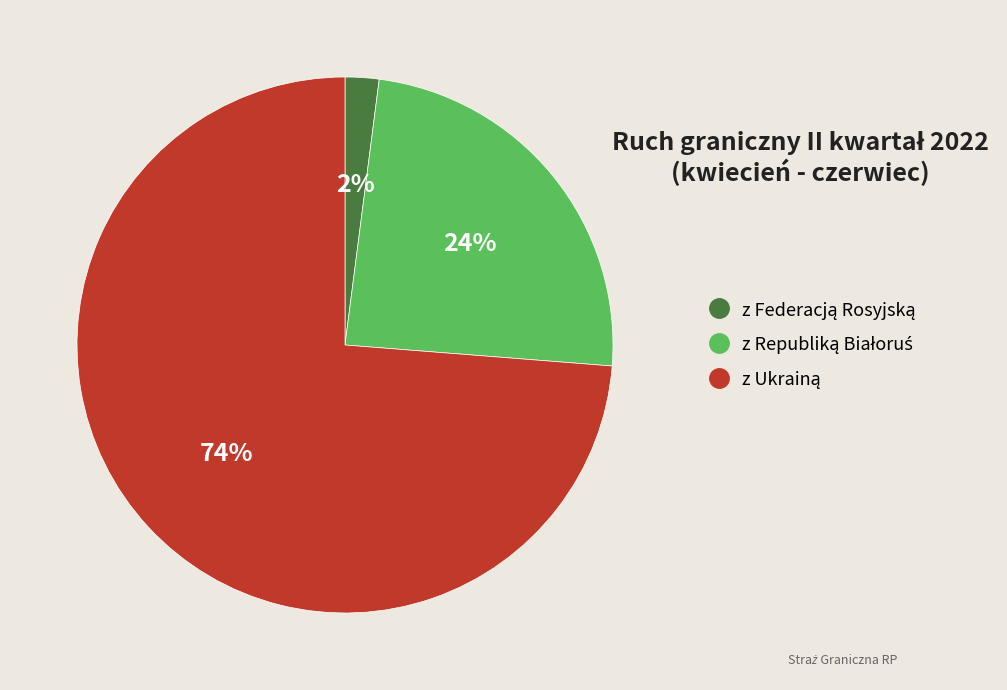

To the nearest percent, what is the difference between the largest and smallest slice percentages?

72%